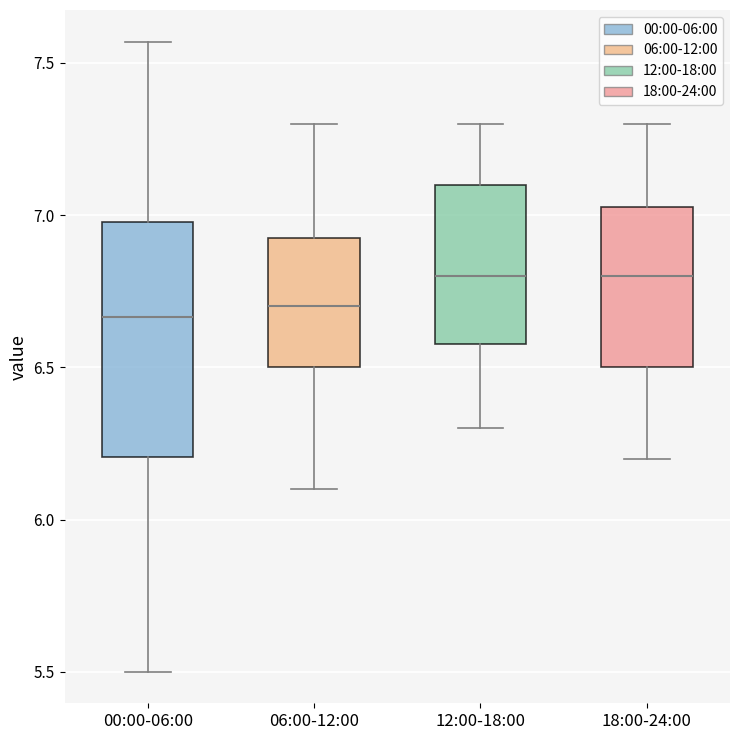

Reading left to right, read every box against the y-axis: the position of its median line, the range the box covers, and the ends of its whiskers. The values are not printed on the chart, so give them approximately, as read against the axis.

00:00-06:00: median 6.65, box 6.20 to 7.00, whiskers 5.50 to 7.55
06:00-12:00: median 6.70, box 6.50 to 6.95, whiskers 6.10 to 7.30
12:00-18:00: median 6.80, box 6.60 to 7.10, whiskers 6.30 to 7.30
18:00-24:00: median 6.80, box 6.50 to 7.05, whiskers 6.20 to 7.30